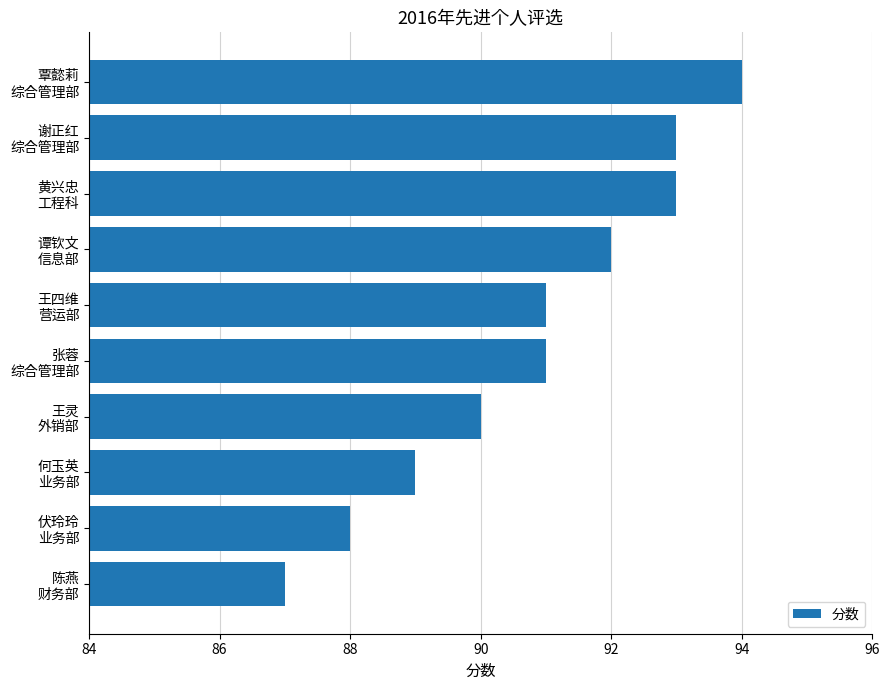

How many bars are there in total?

10